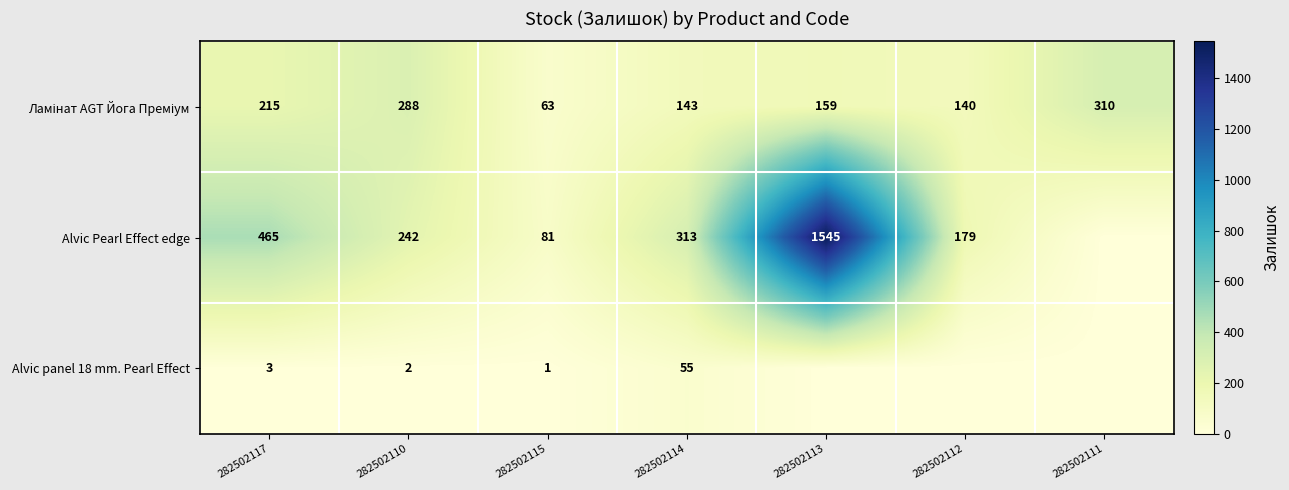

What is the spread (max minus min) of values at 282502115?

80